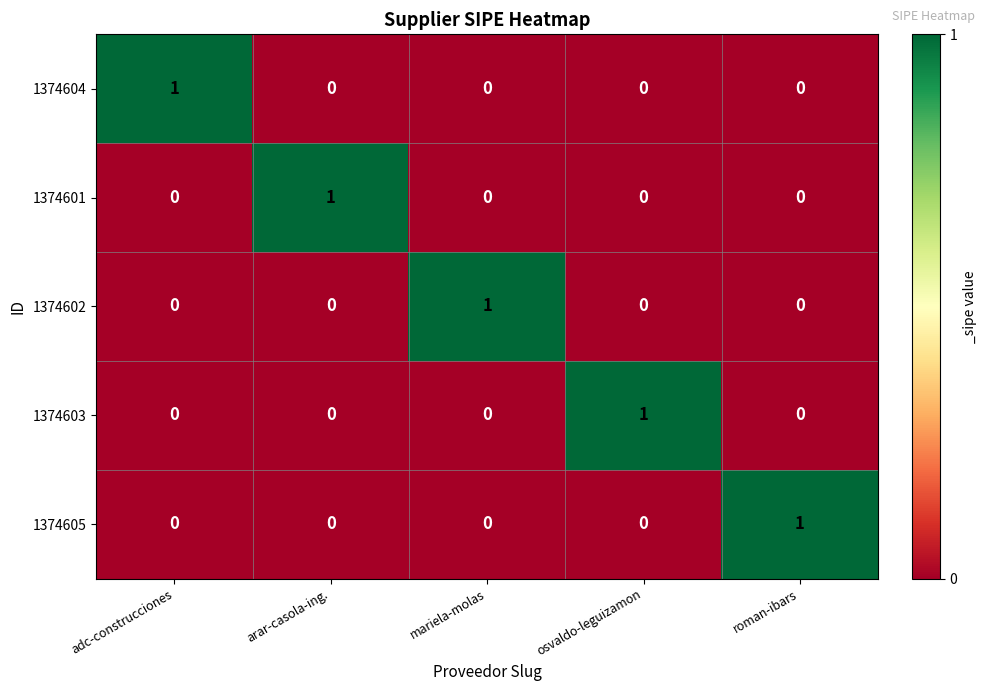

Is it true that 1374603 equals 0 at arar-casola-ing.?

True